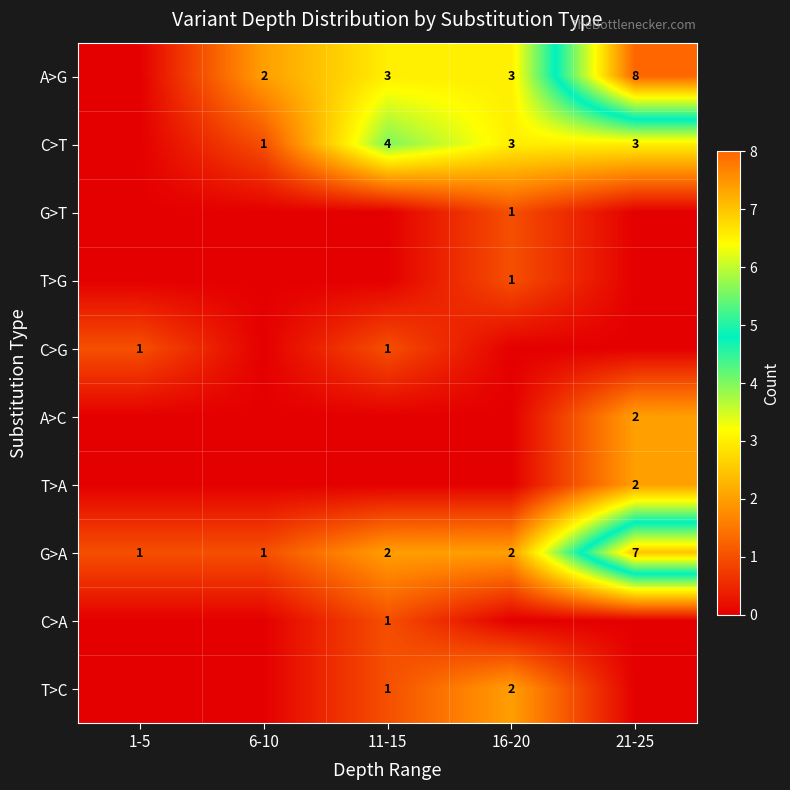

True or false: C>T has a value of 2 at 21-25.

False